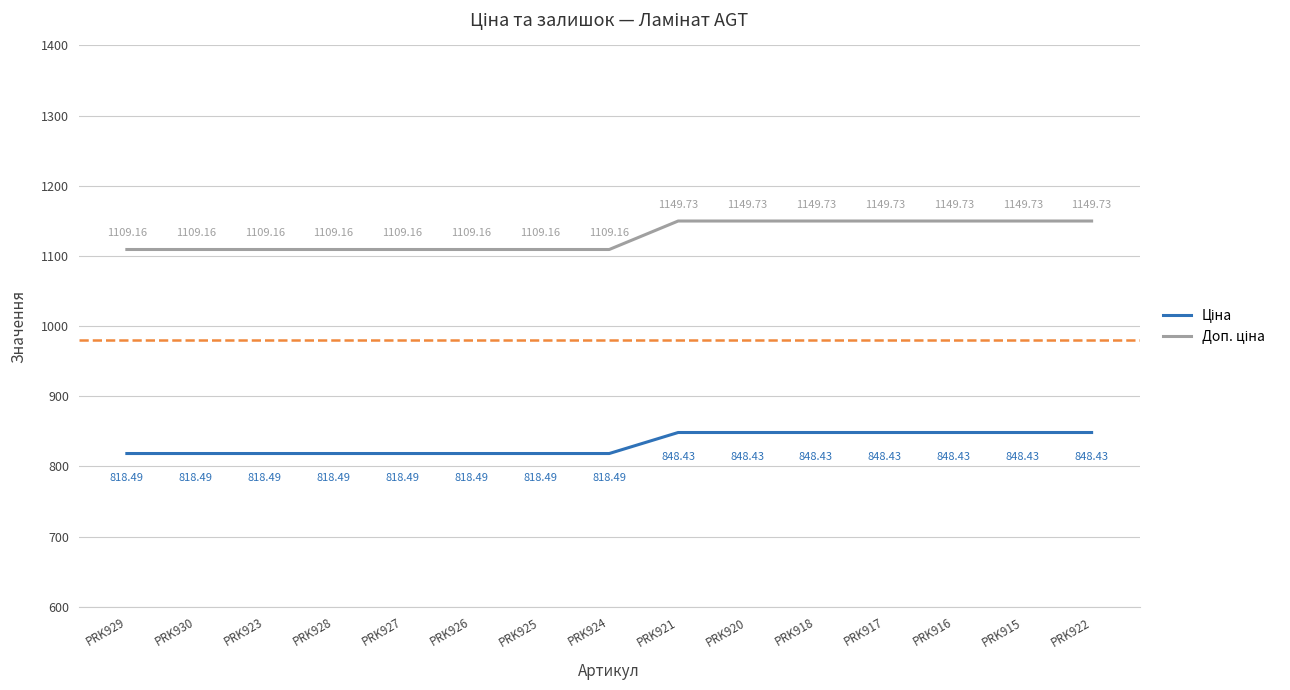

What is the total value across all series at PRK920?

1998.2